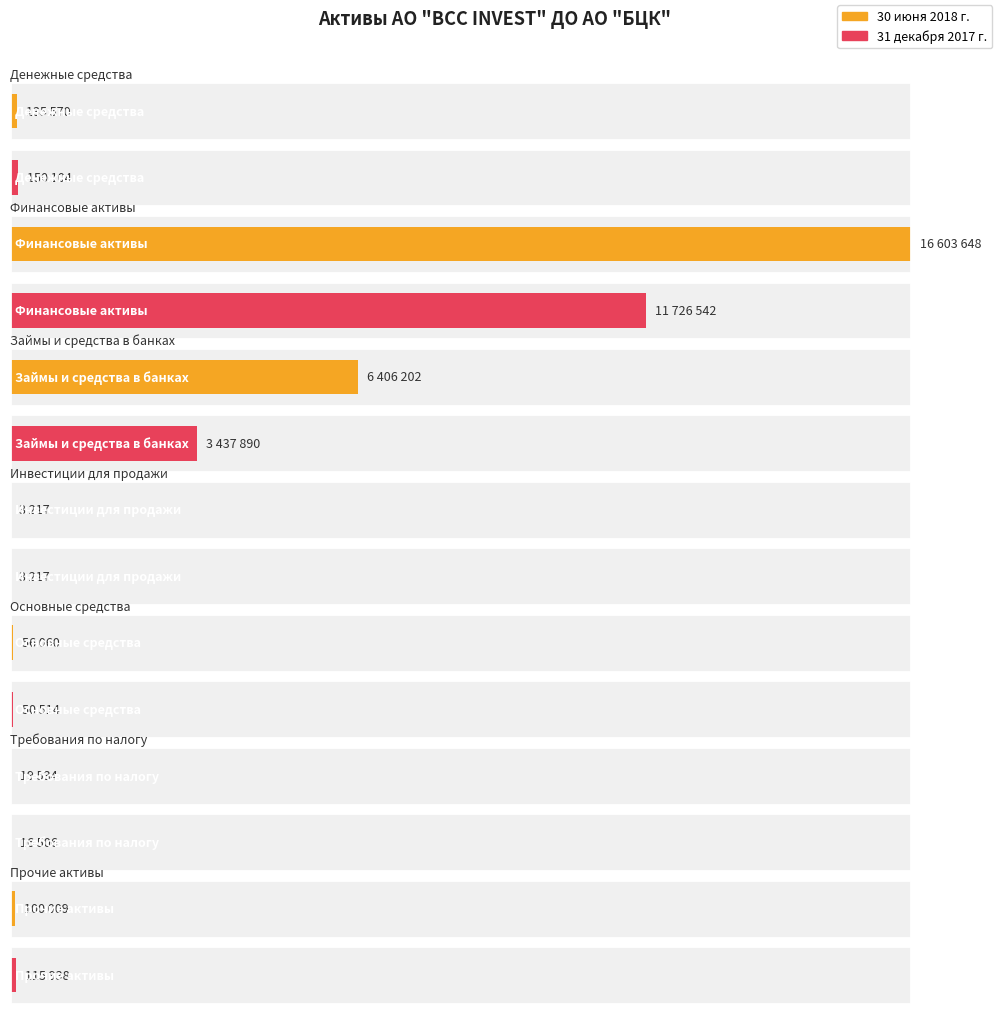

How many bars are there in total?

14